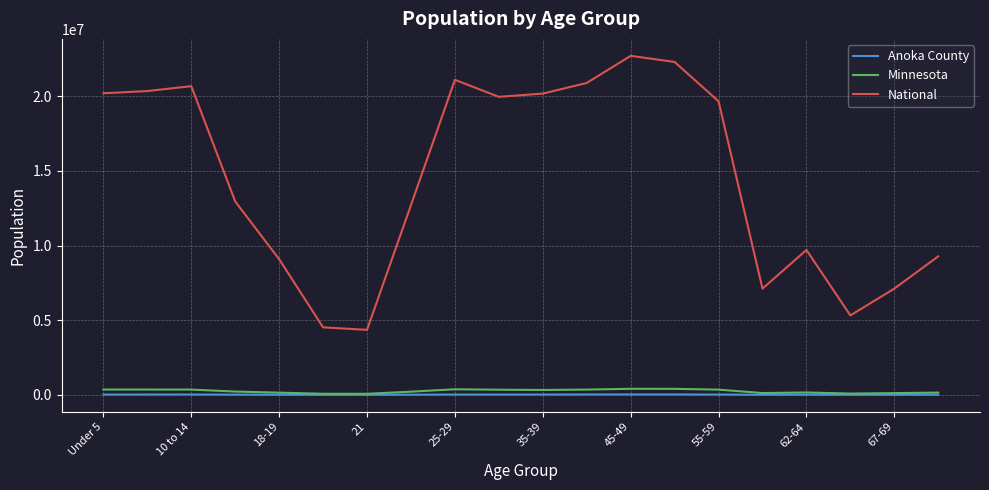

True or false: National and Anoka County intersect in this chart.

False